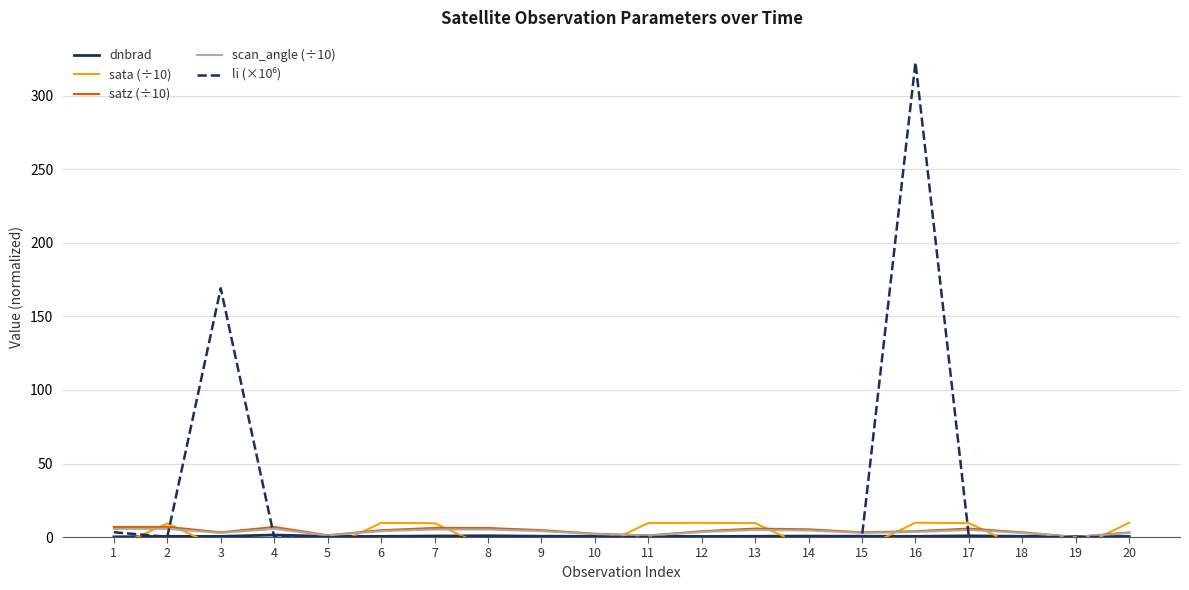

Rank the categories by sata (÷10) value from highest to lowest.

20, 16, 12, 6, 11, 17, 13, 7, 2, 4, 1, 8, 14, 9, 3, 18, 10, 15, 5, 19